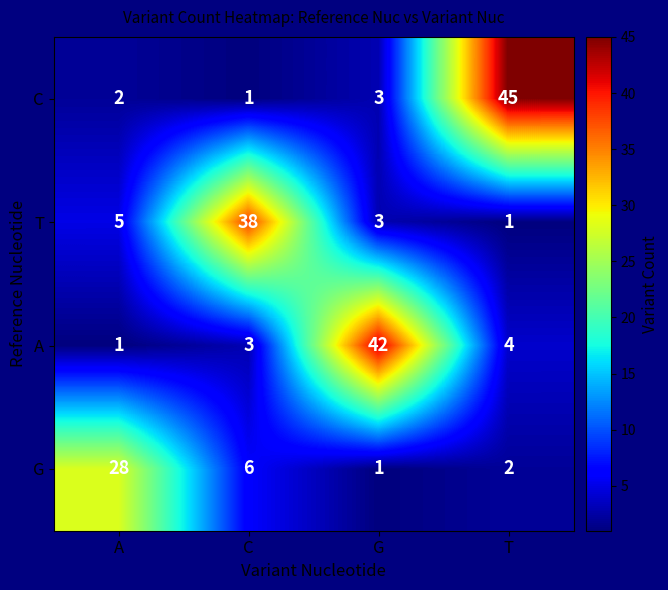

At how many categories does at least one series exceed 8?

4